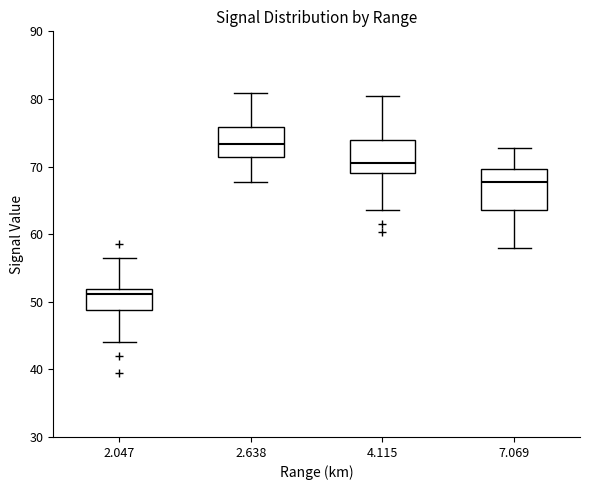

Reading left to right, transcribe this box plot: for each box, give where its median line is, the range the box spans, and where its two whiskers end, as read against the y-axis. The values are not printed on the chart, so give them approximately, as read against the axis.

2.047: median 51, box 49 to 52, whiskers 44 to 56
2.638: median 73, box 71 to 76, whiskers 68 to 81
4.115: median 71, box 69 to 74, whiskers 64 to 81
7.069: median 68, box 64 to 70, whiskers 58 to 73